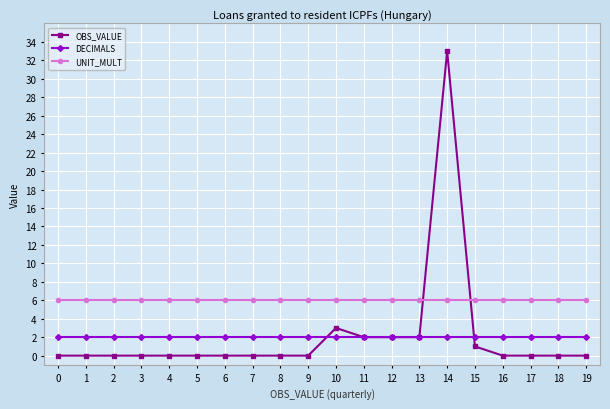

True or false: UNIT_MULT and DECIMALS cross at least once.

False